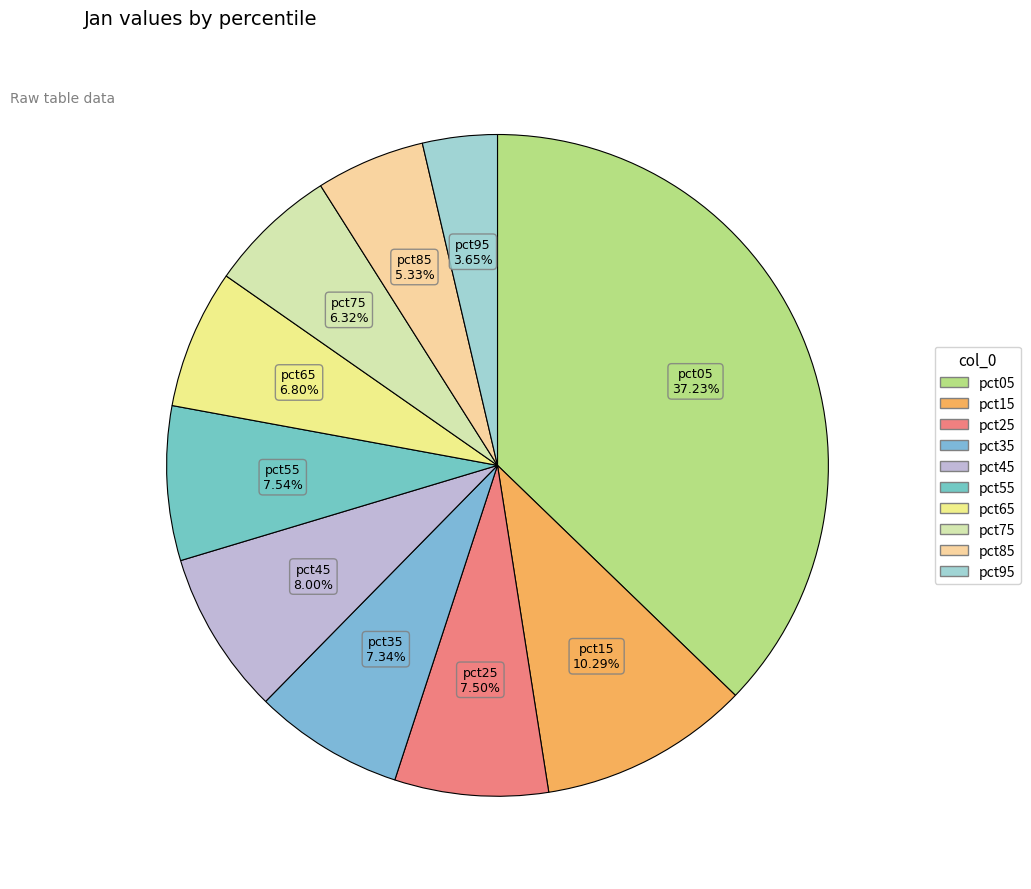

To the nearest percent, what is the average slice percentage?

10%